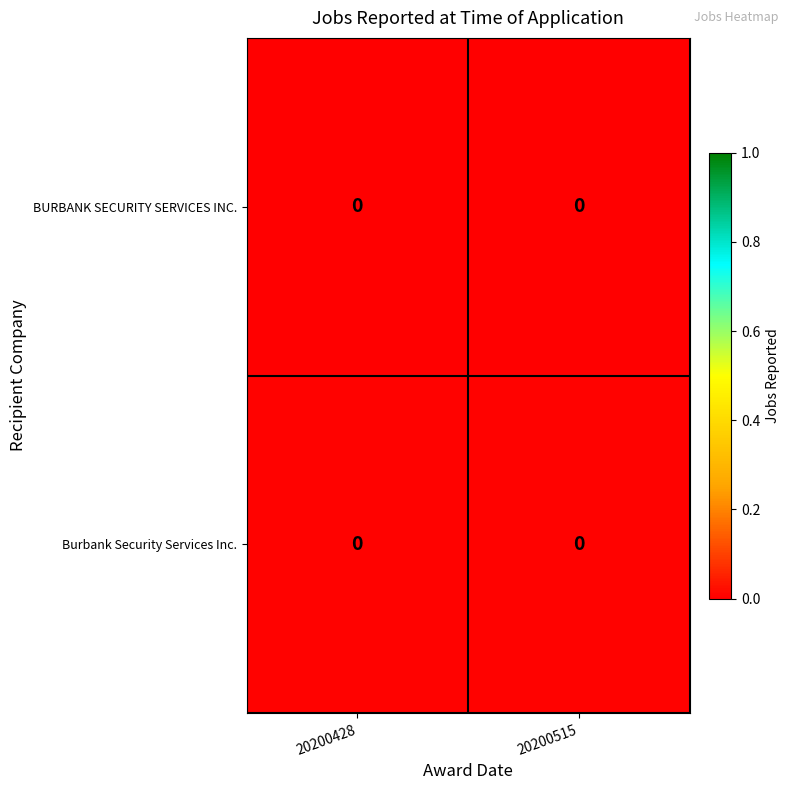

Which series has the widest spread of values?

row_0